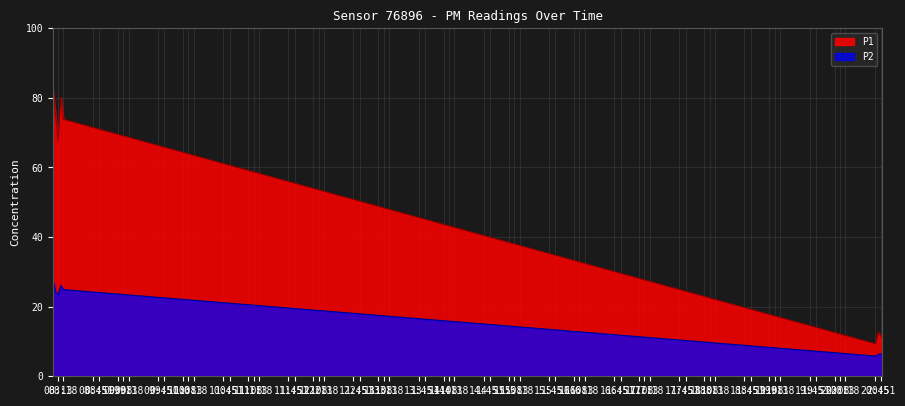

How many lines are shown in the chart?

2